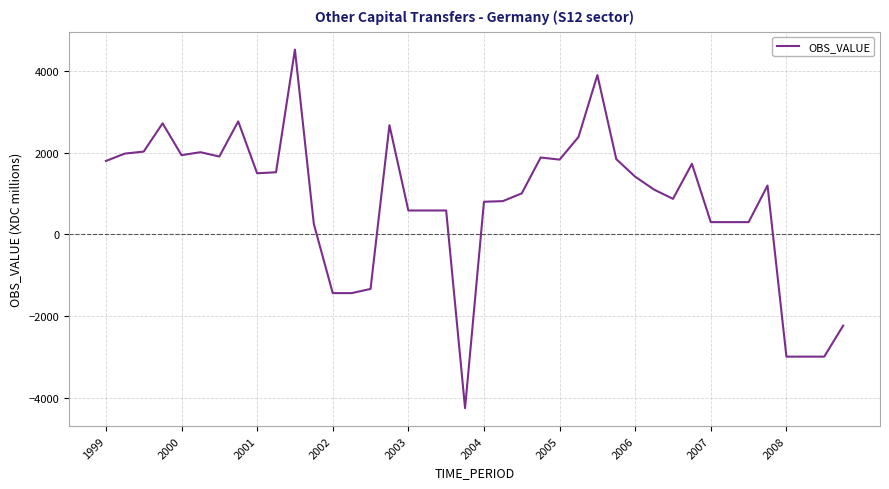

What is the smallest value displayed?

-4254